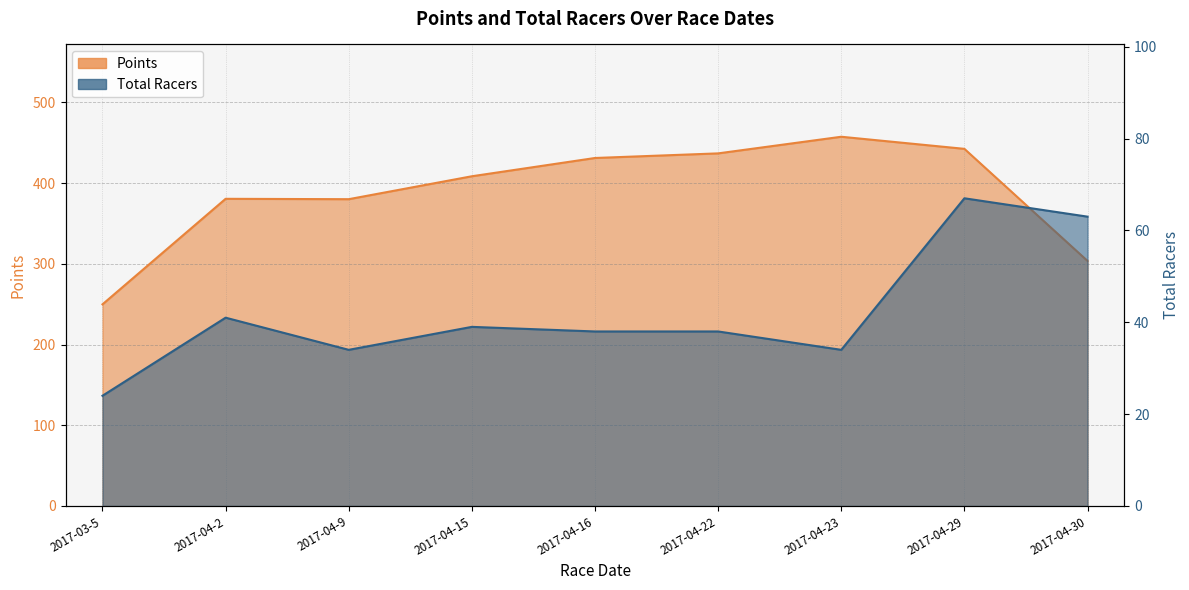

List the series in order of their peak value, highest first.

Points, Total Racers